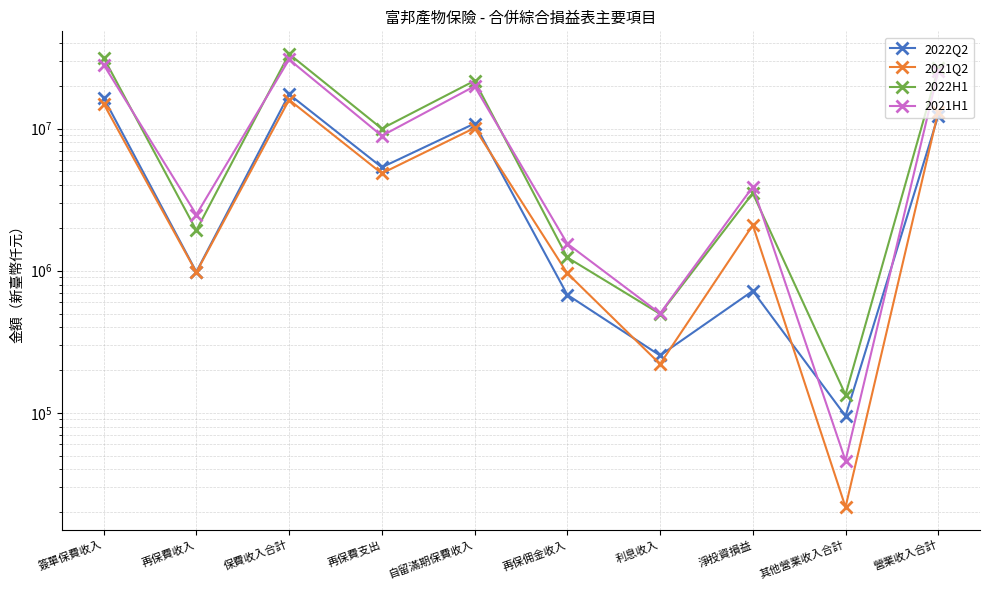

At which label does 2021H1 reach its minimum?

其他營業收入合計